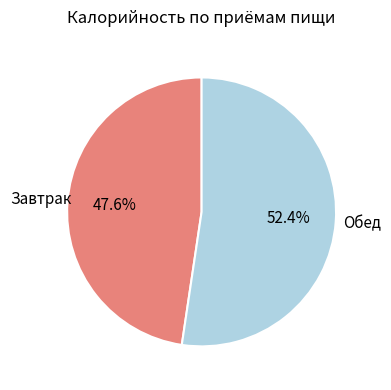

Is it true that Завтрак is 48% of the pie?

True